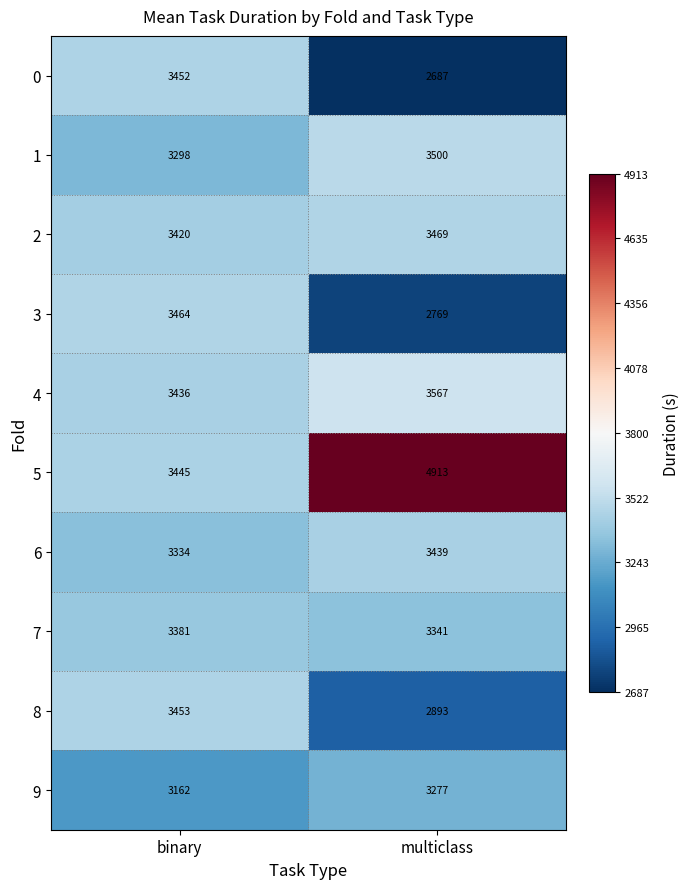

True or false: 2 has a value of 3420 at binary.

True